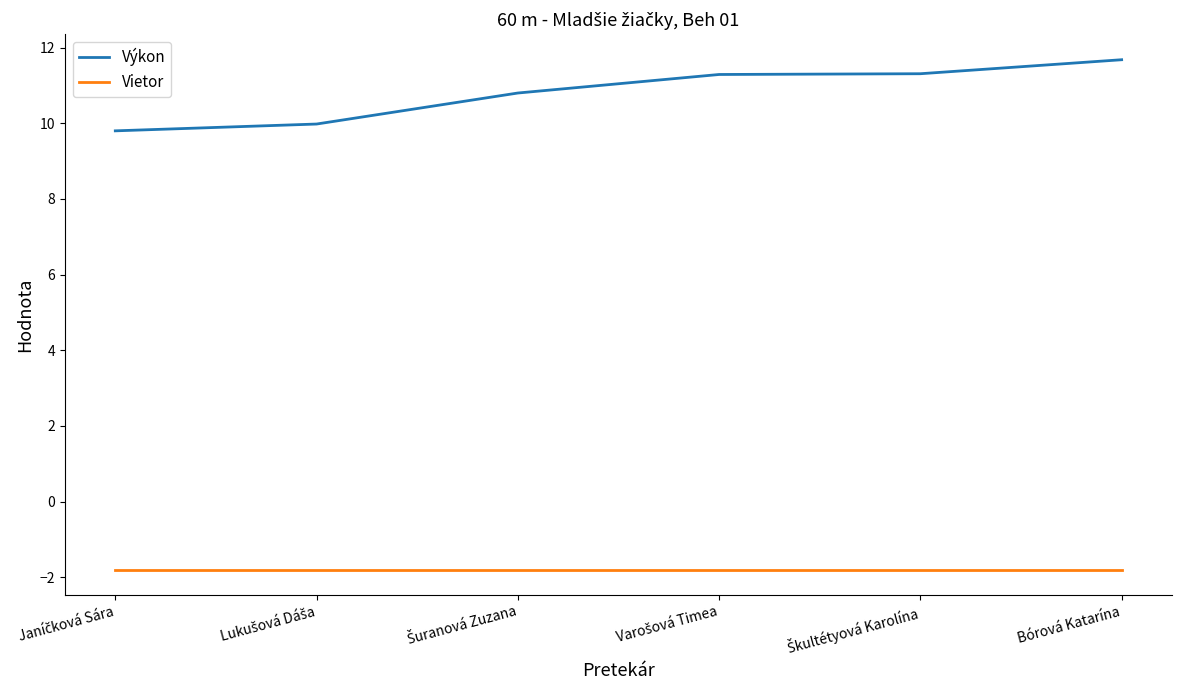

What is the highest value of the Výkon series?

11.7